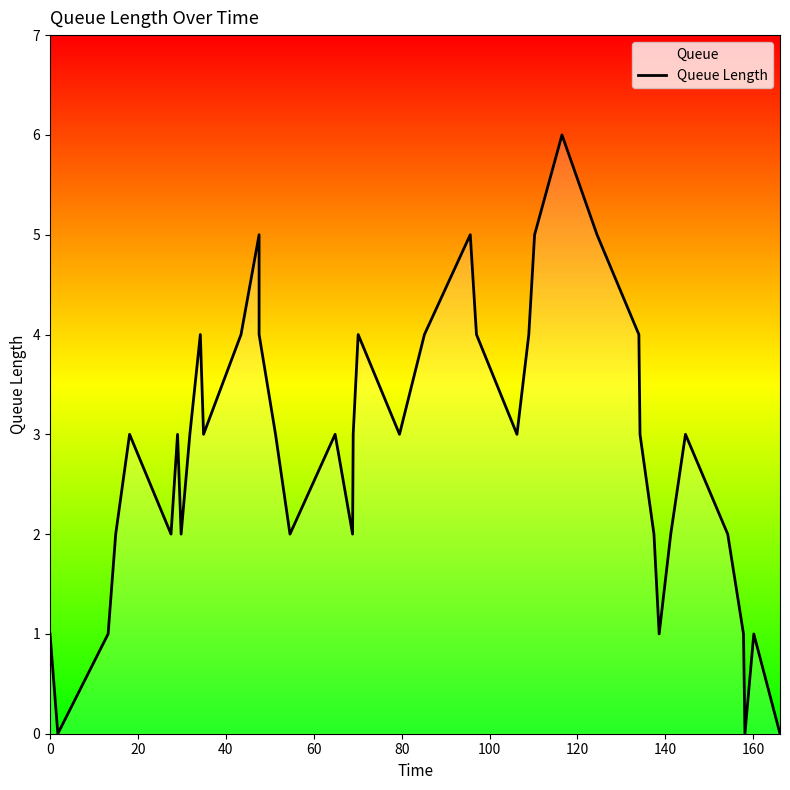

How many lines are shown in the chart?

1